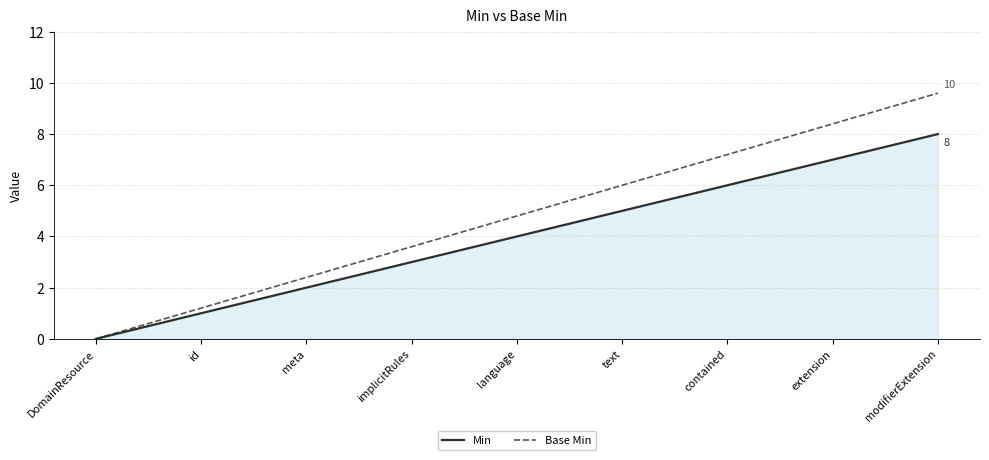

Rank the series by their maximum value, from highest to lowest.

Base Min, Min